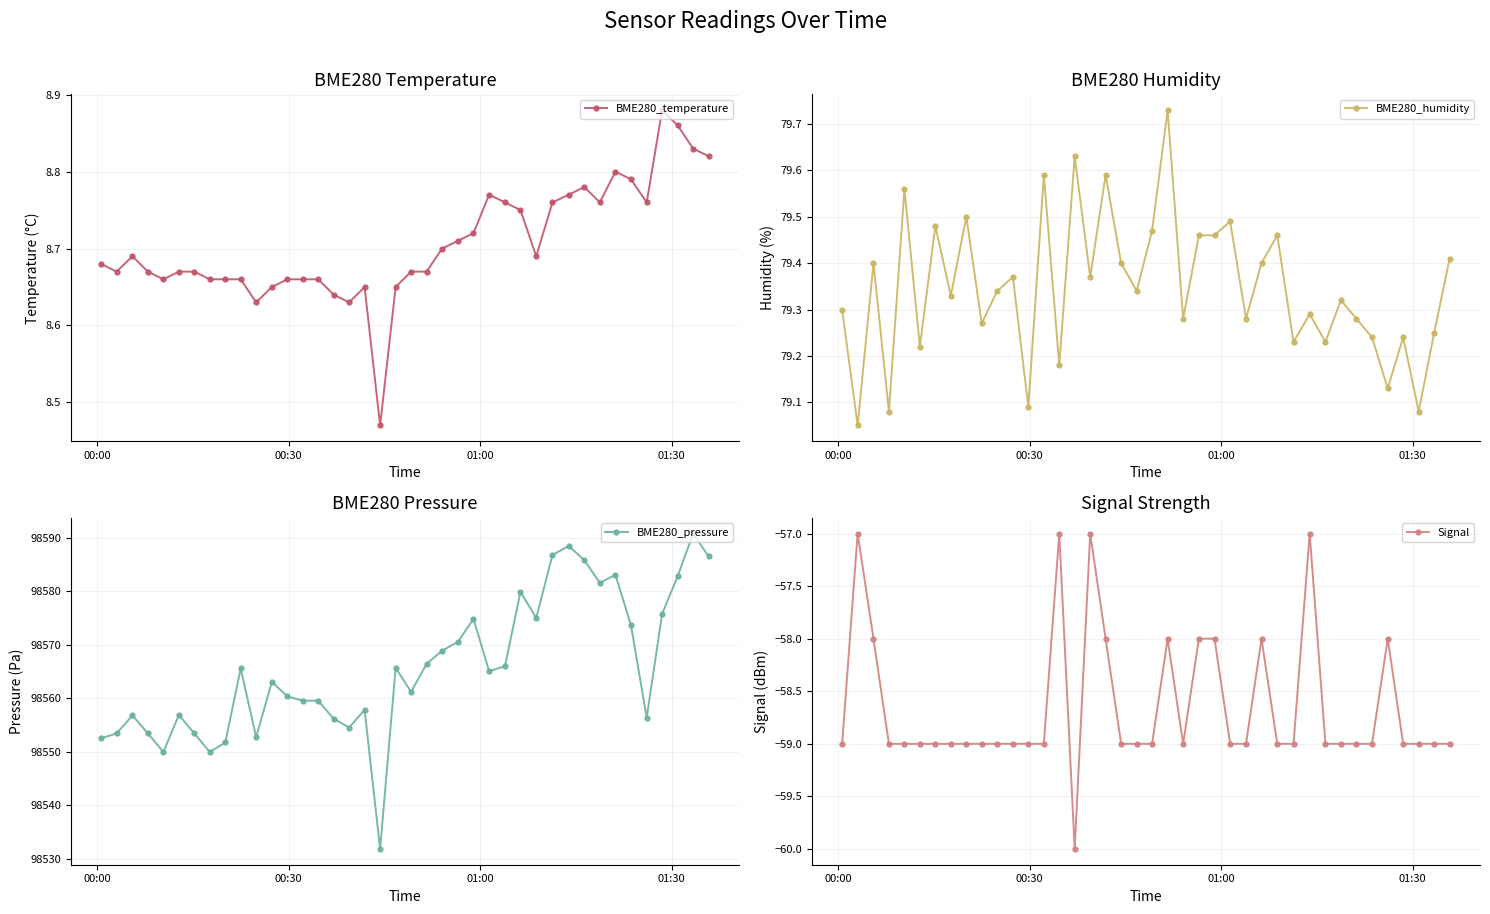

Rank the series by their maximum value, from highest to lowest.

BME280_pressure, BME280_humidity, BME280_temperature, Signal